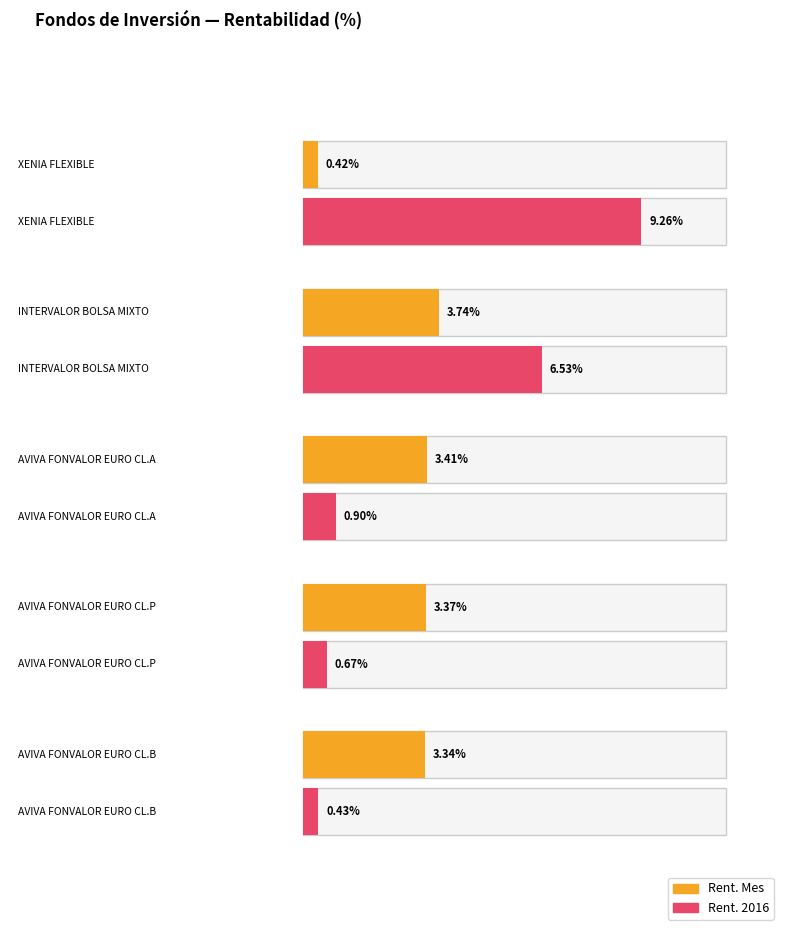

Is the value of Rent. 2016 at AVIVA FONVALOR EURO CL.A greater than the value of Rent. Mes at AVIVA FONVALOR EURO CL.B?

No